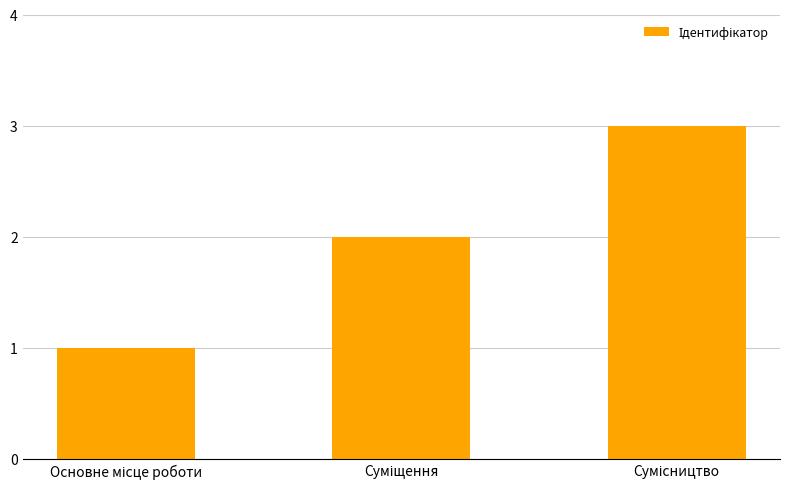

What is the sum of all values?

6